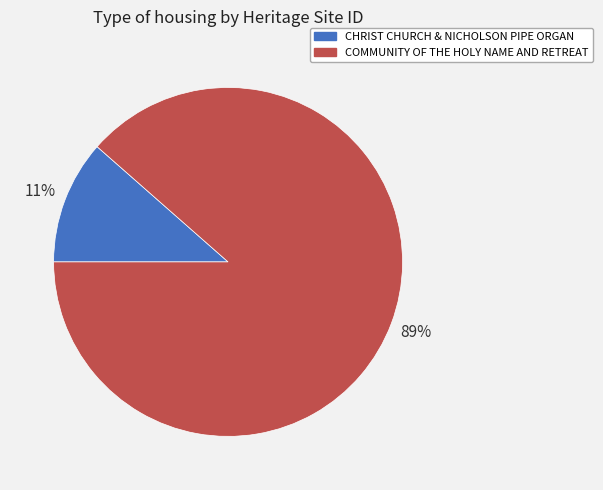

Which slice is the smallest?

CHRIST CHURCH & NICHOLSON PIPE ORGAN